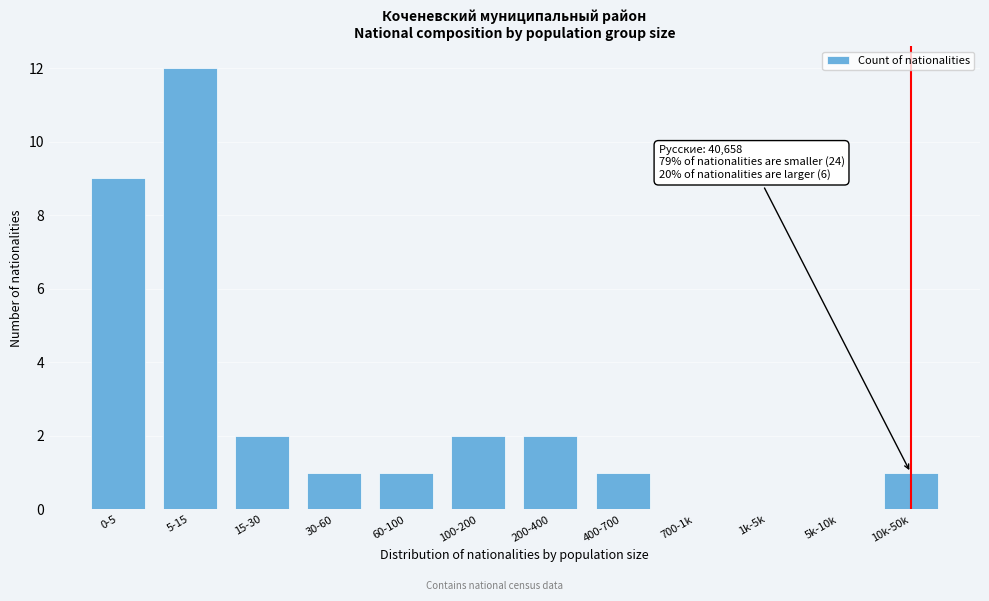

Reading left to right, list all the values displayed in this chart.

0-5=9	5-15=12	15-30=2	30-60=1	60-100=1	100-200=2	200-400=2	400-700=1	700-1k=0	1k-5k=0	5k-10k=0	10k-50k=1